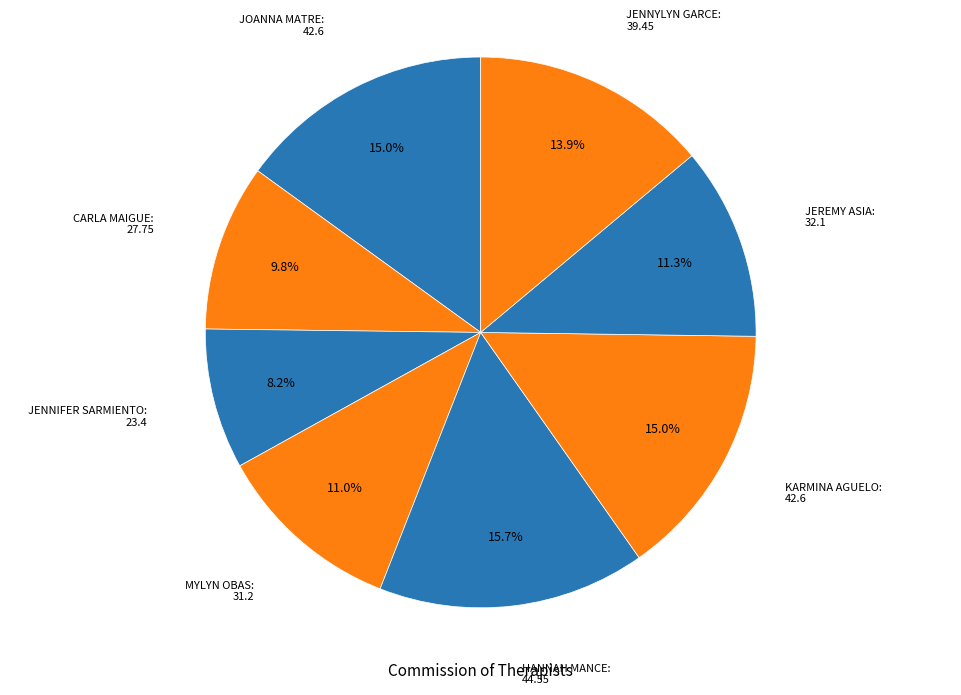

Count the number of slices in the pie.

8